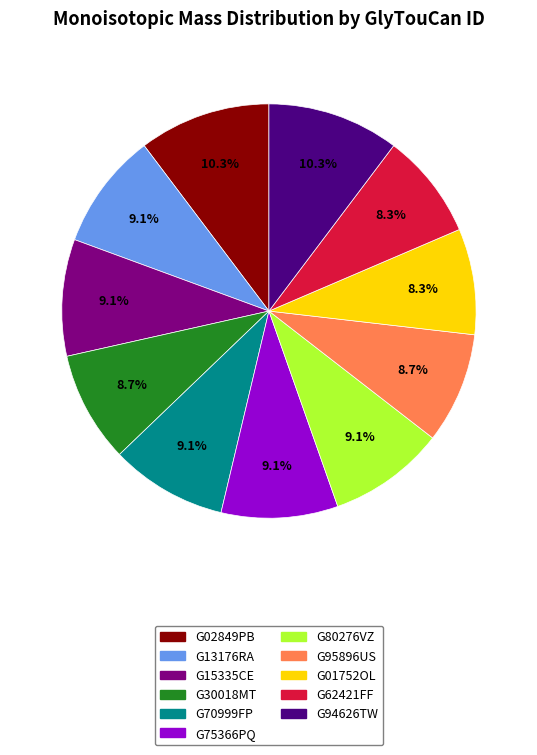

What percentage is the G94626TW slice, to the nearest percent?

10%